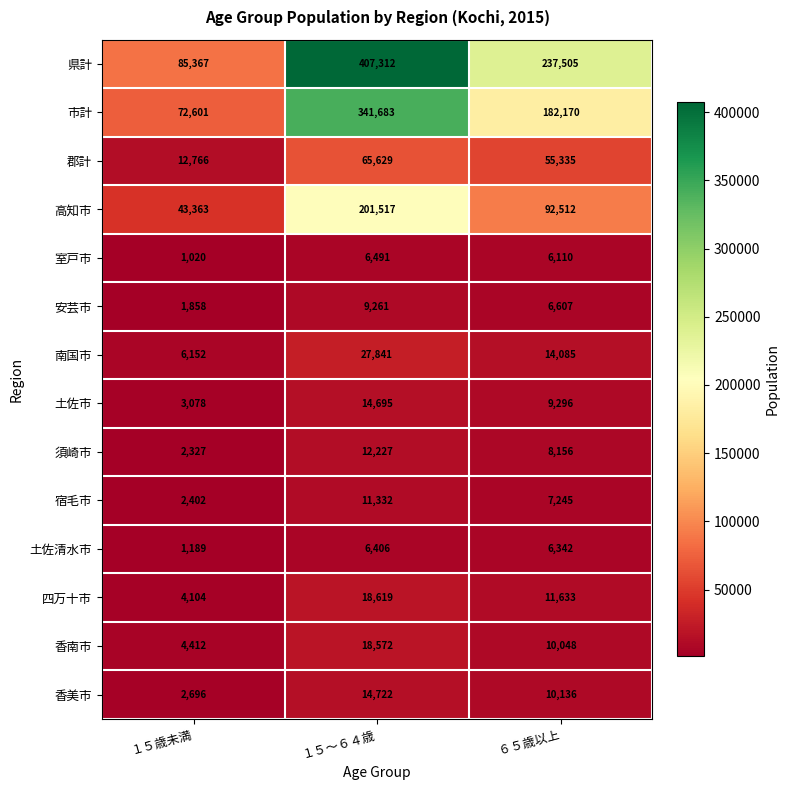

What is the difference between the maximum and minimum values in the 室戸市 series?

5471